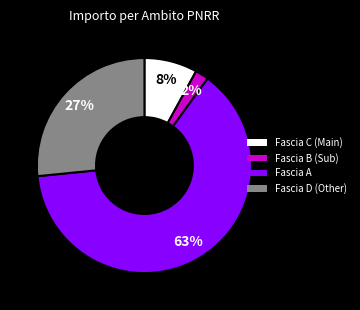

Is there a majority slice in this chart?

Yes